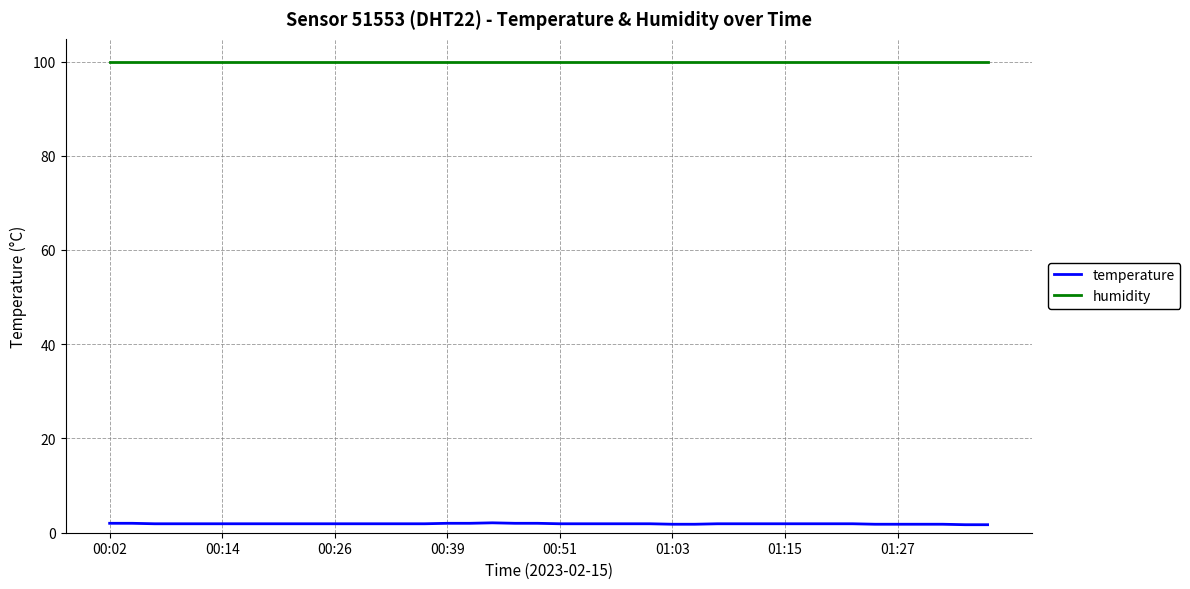

What is the difference between the maximum and second lowest values in the temperature series?

0.4